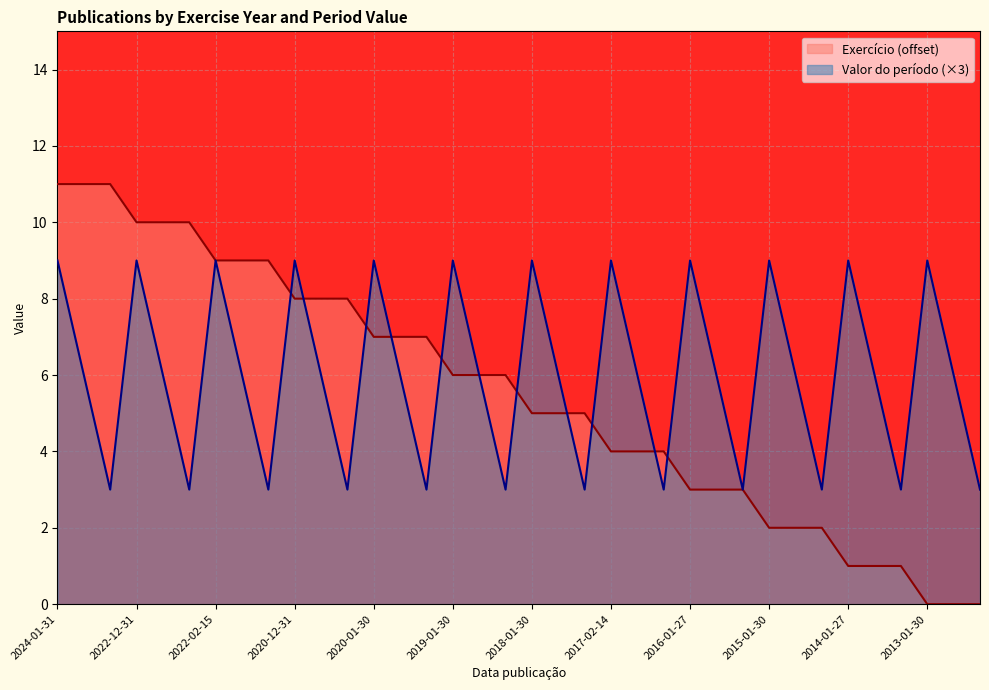

What is the highest value of the Valor do período series?

9